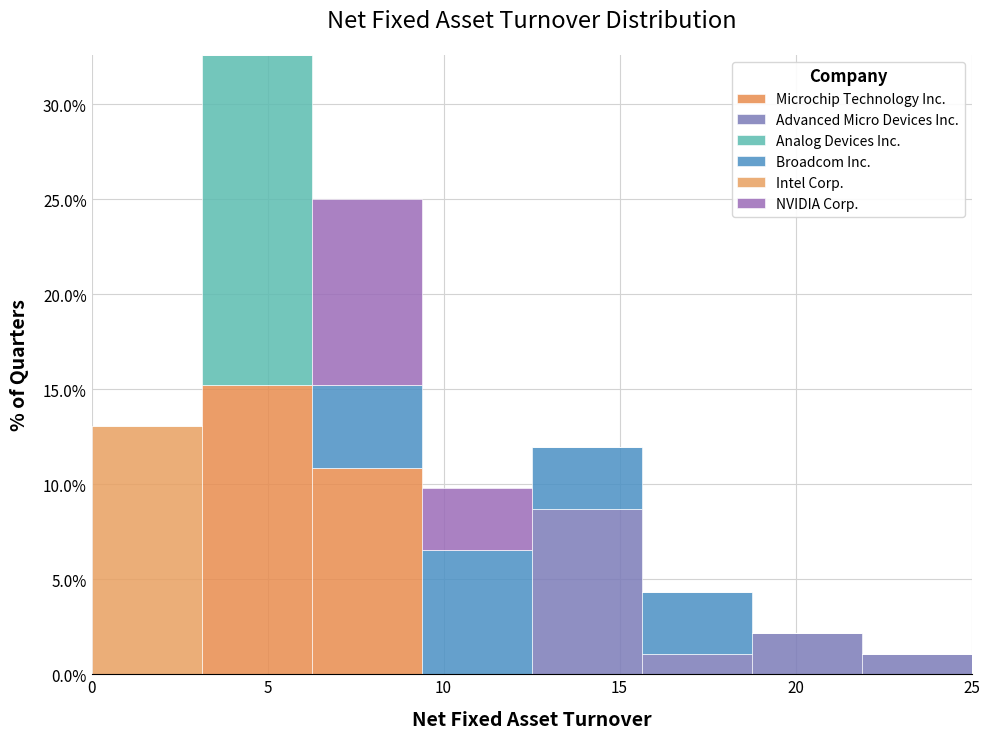

What is the total height of the stacked bar covering 22.0 to 25.0 on the x-axis? Neither the bar edges nor the heights are printed on the chart, so give them approximately, as read against the axes.

1.0